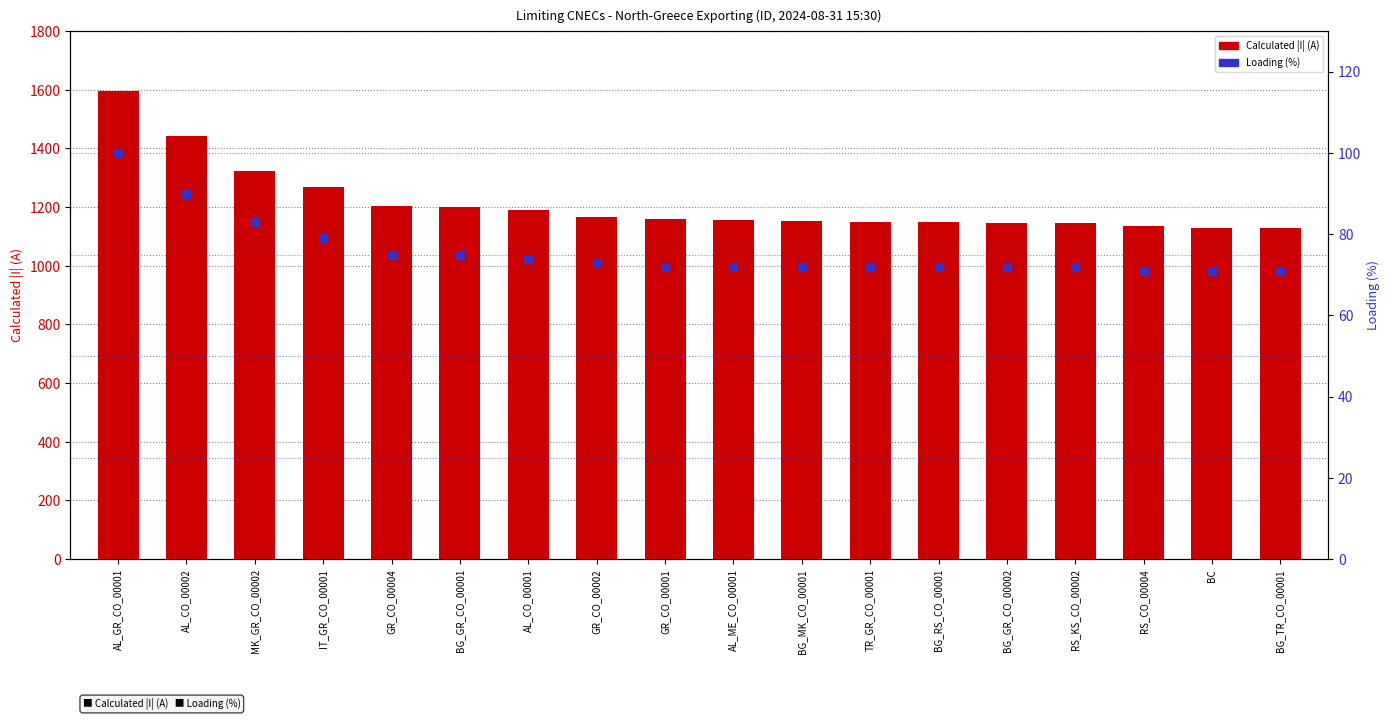

What are all the series names shown in the legend?

Calculated I (A), Loading (%)